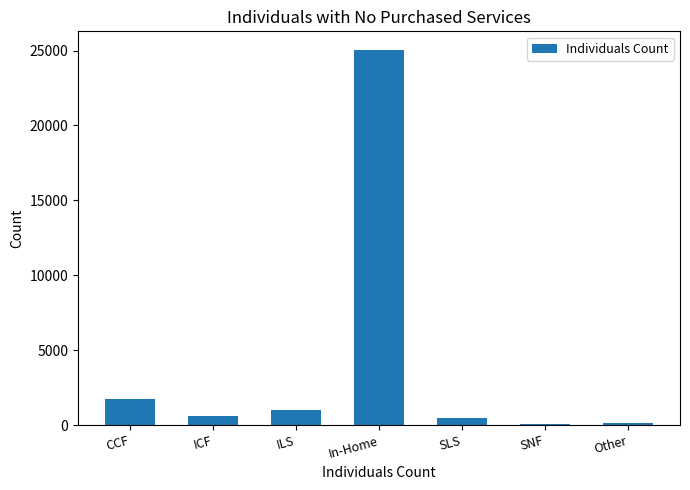

Where is the data nearest to the value 12558?

CCF